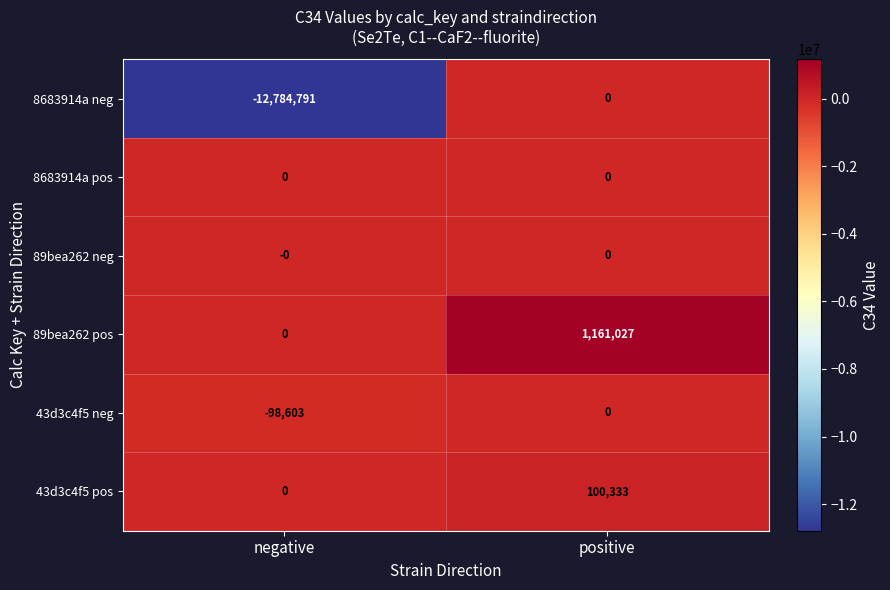

What is the total value across all series at positive?

1261360